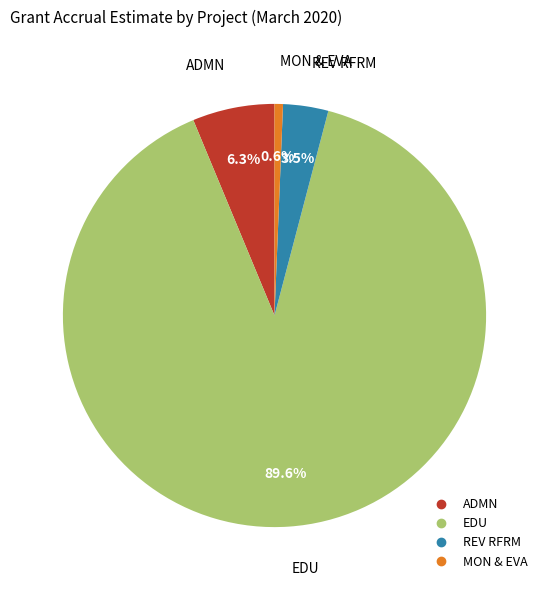

How many segments does this pie chart have?

4